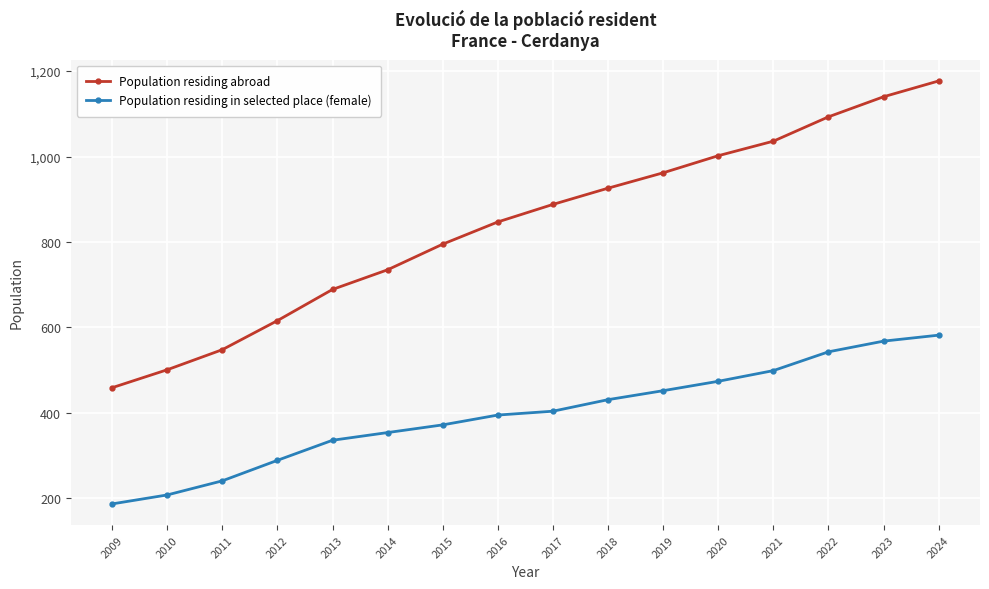

The Population residing abroad series shows 795 at 2015. True or false?

True